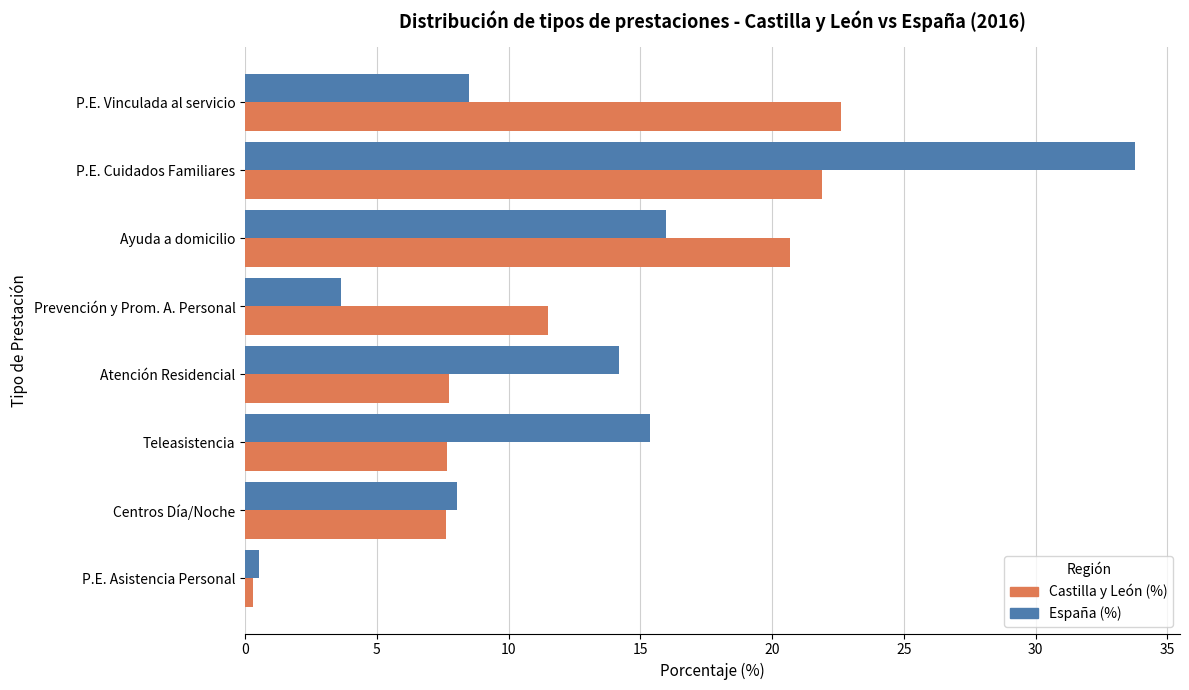

At how many categories does at least one series exceed 20?

3